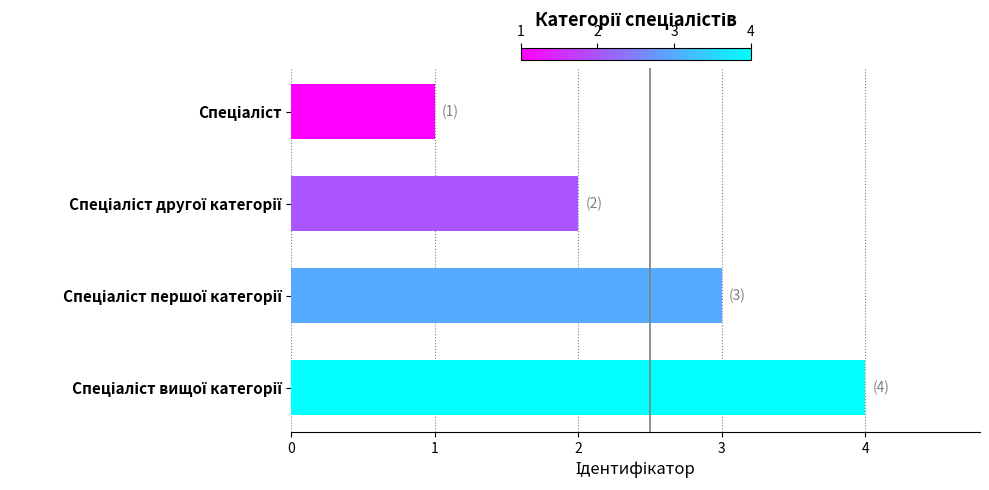

What is the greatest value displayed?

4